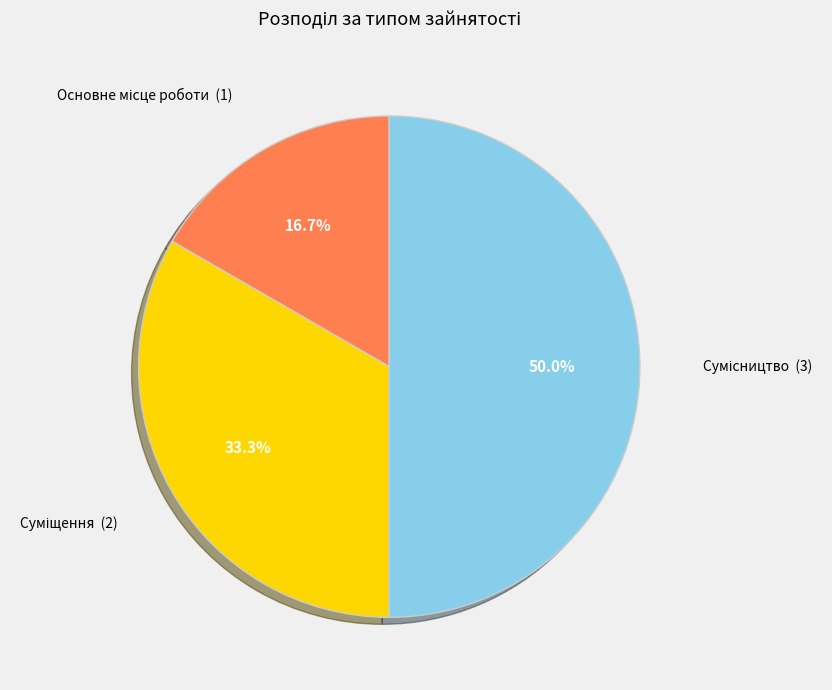

How many slices are in this pie chart?

3